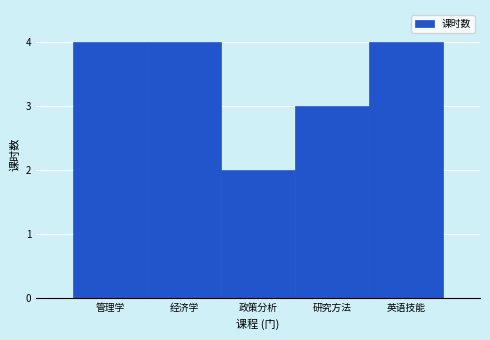

Reading right to left, what are all the values shown in this chart?

4	3	2	4	4